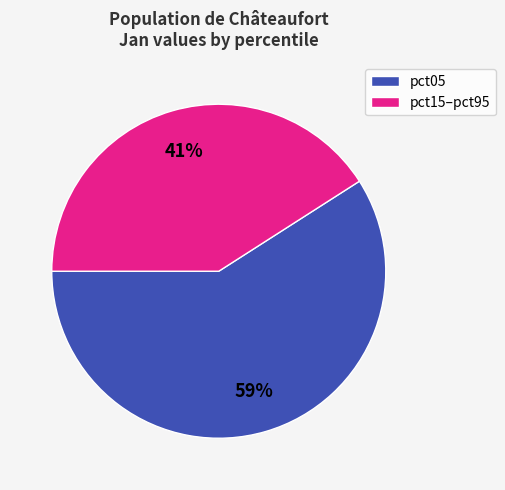

Count the number of slices in the pie.

2